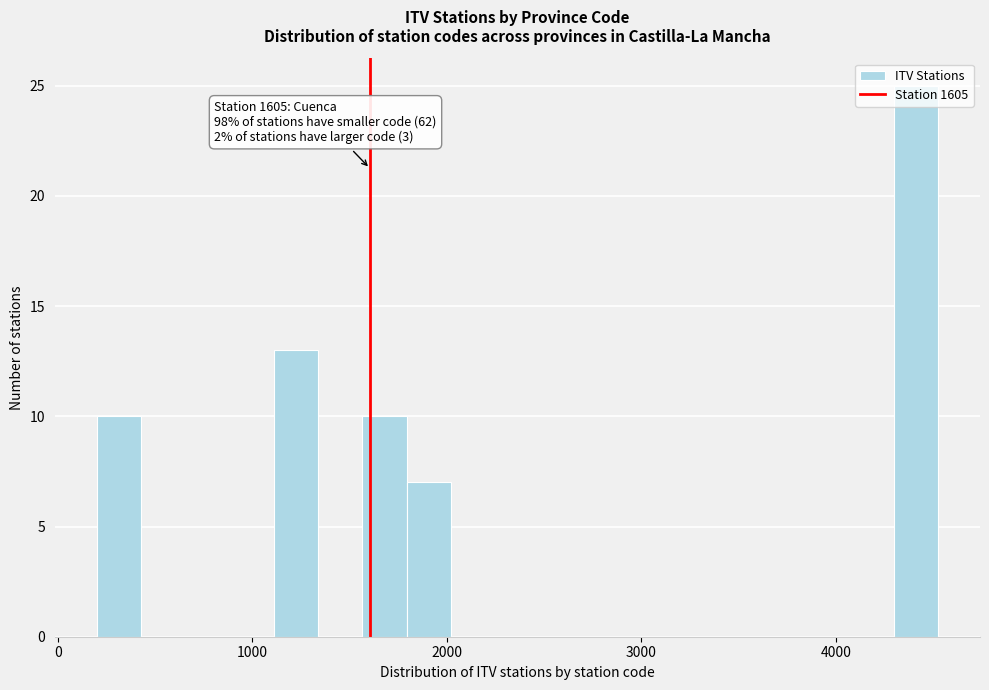

Read against the x-axis, roughly where is the centre of the tallest bar?

4400